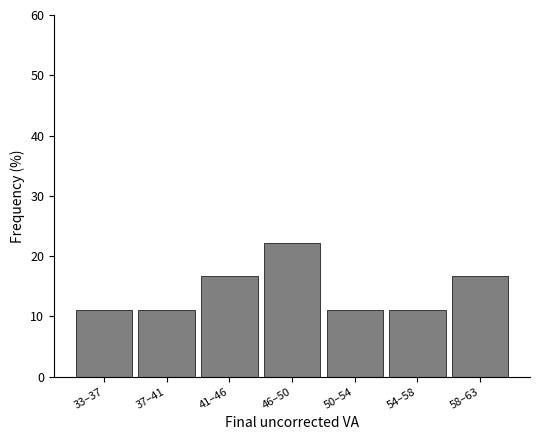

Reading right to left, extract all data points from this chart.

16.7	11.1	11.1	22.2	16.7	11.1	11.1